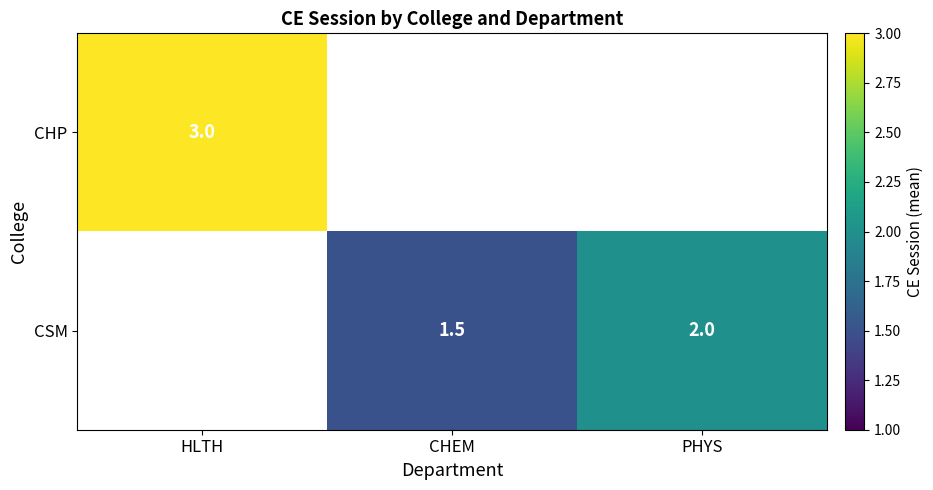

Is it true that CSM equals 1.5 at CHEM?

True